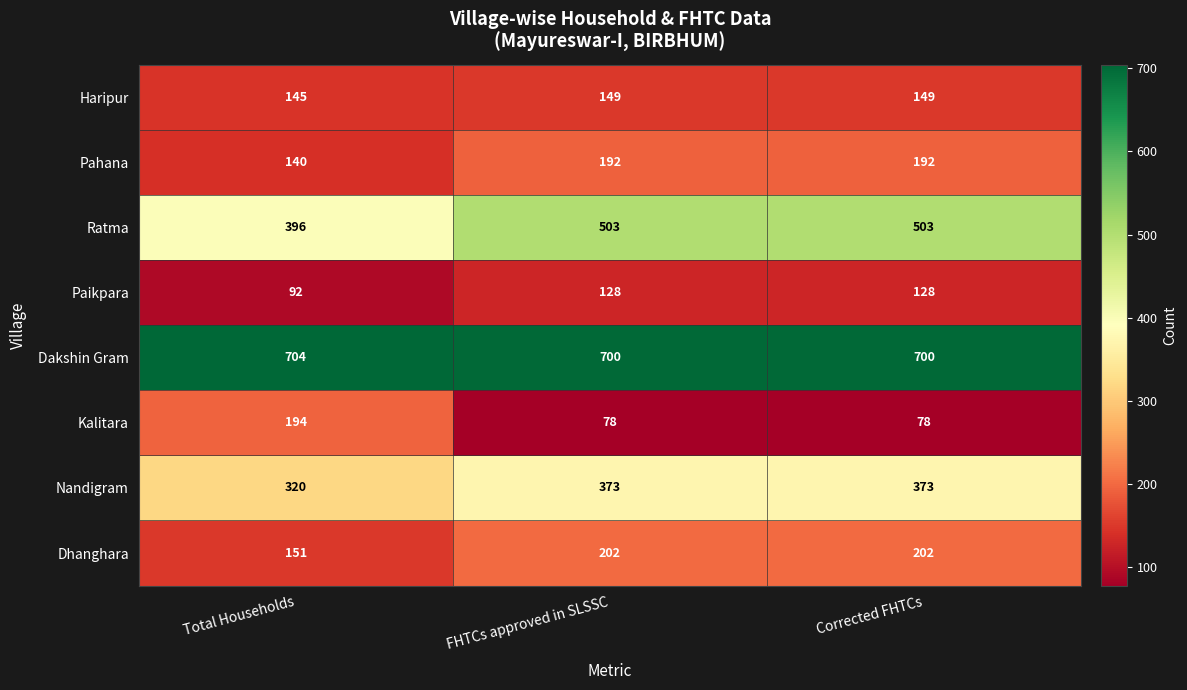

Count the Haripur values in the range 145 to 149.

3